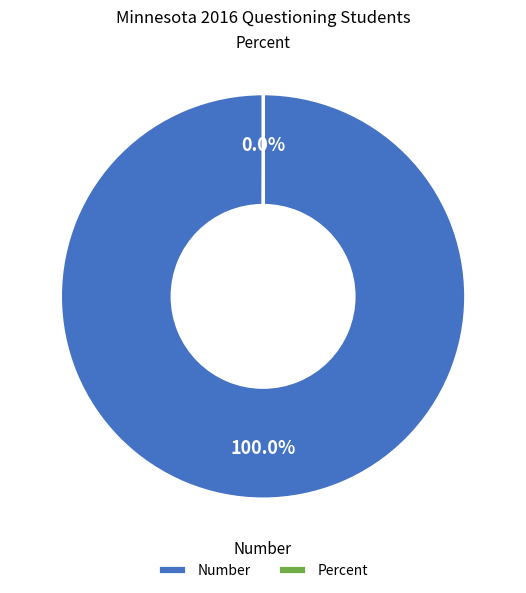

What is the largest slice in the pie chart?

Number